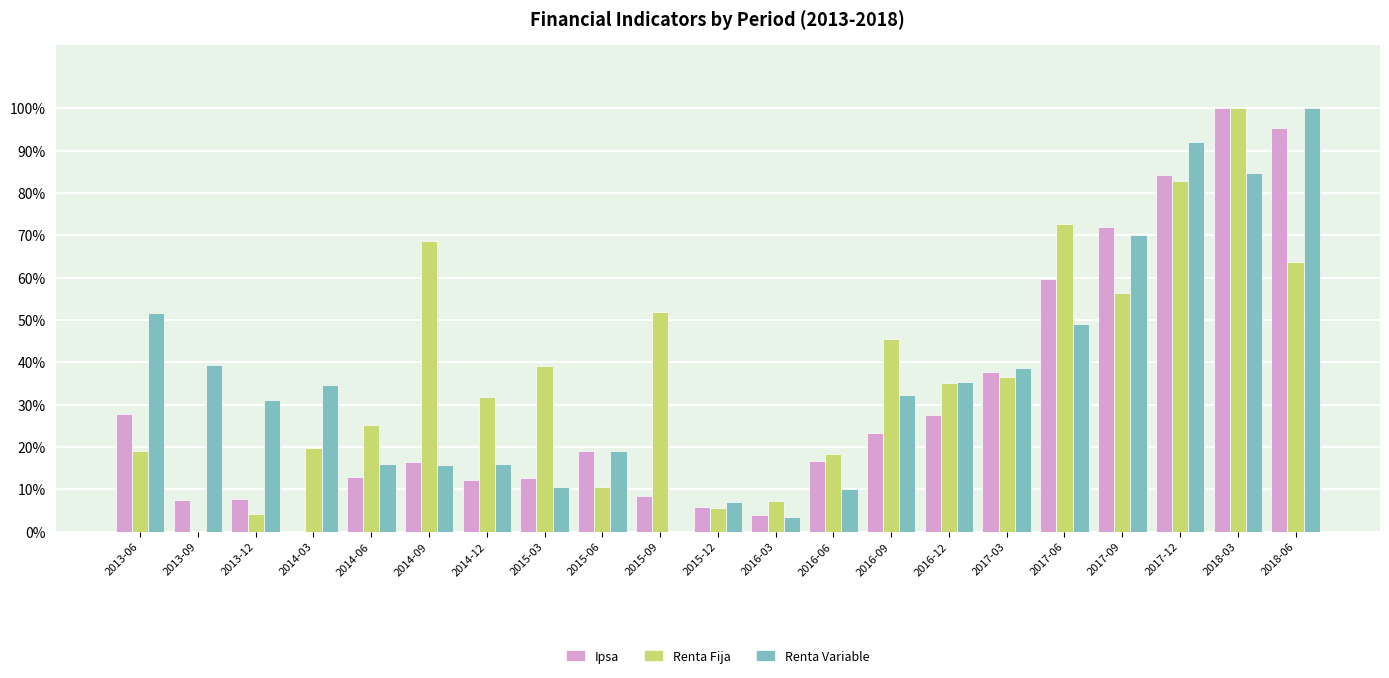

List the labels in order of Renta Variable value, largest first.

2018-06, 2017-12, 2018-03, 2017-09, 2013-06, 2017-06, 2013-09, 2017-03, 2016-12, 2014-03, 2016-09, 2013-12, 2015-06, 2014-06, 2014-12, 2014-09, 2015-03, 2016-06, 2015-12, 2016-03, 2015-09